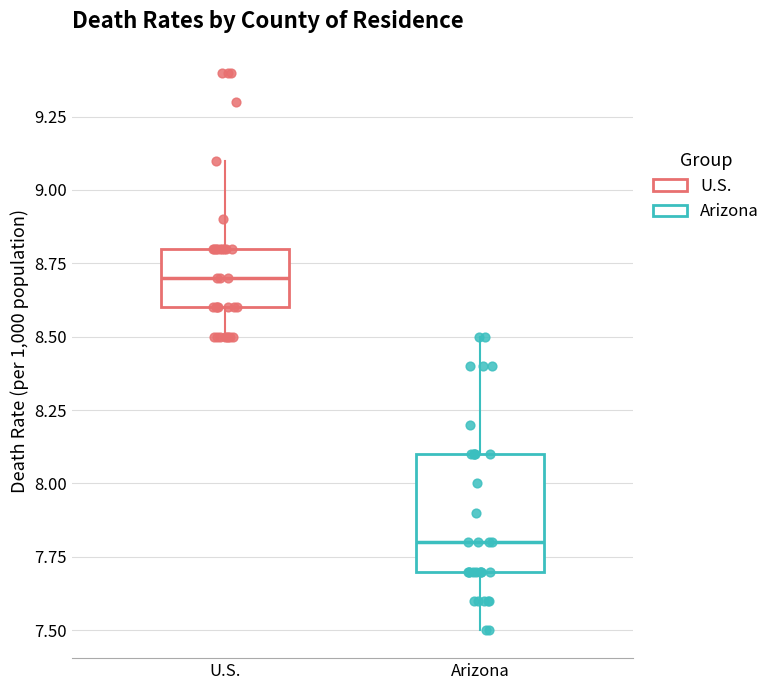

Reading left to right, read every box against the y-axis: the position of its median line, the range the box covers, and the ends of its whiskers. The values are not printed on the chart, so give them approximately, as read against the axis.

U.S.: median 8.7, box 8.6 to 8.8, whiskers 8.5 to 9.1
Arizona: median 7.8, box 7.7 to 8.1, whiskers 7.5 to 8.5